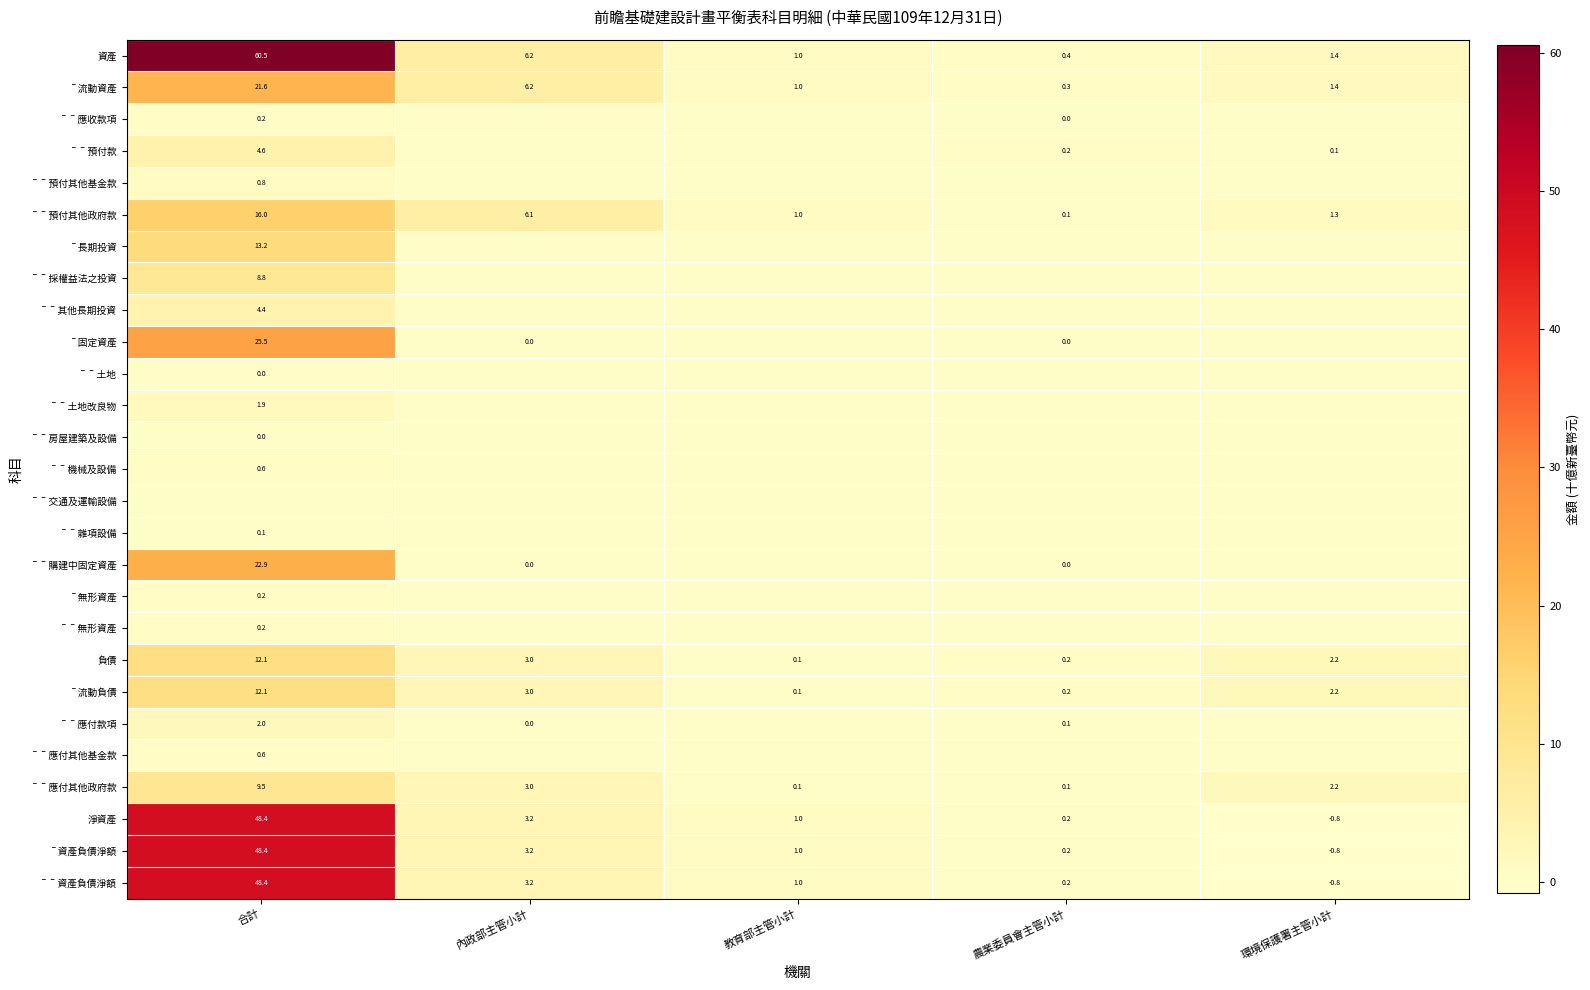

Where does the 負債 series first go above 2?

合計